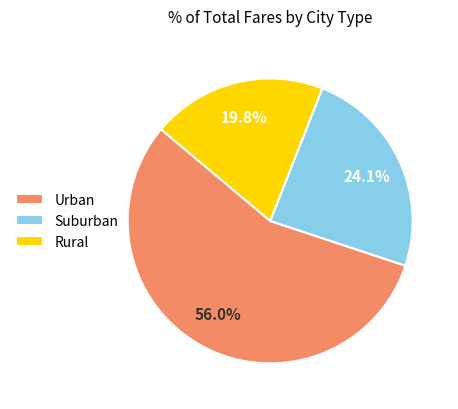

What portion of the pie excludes Suburban?

75.9%